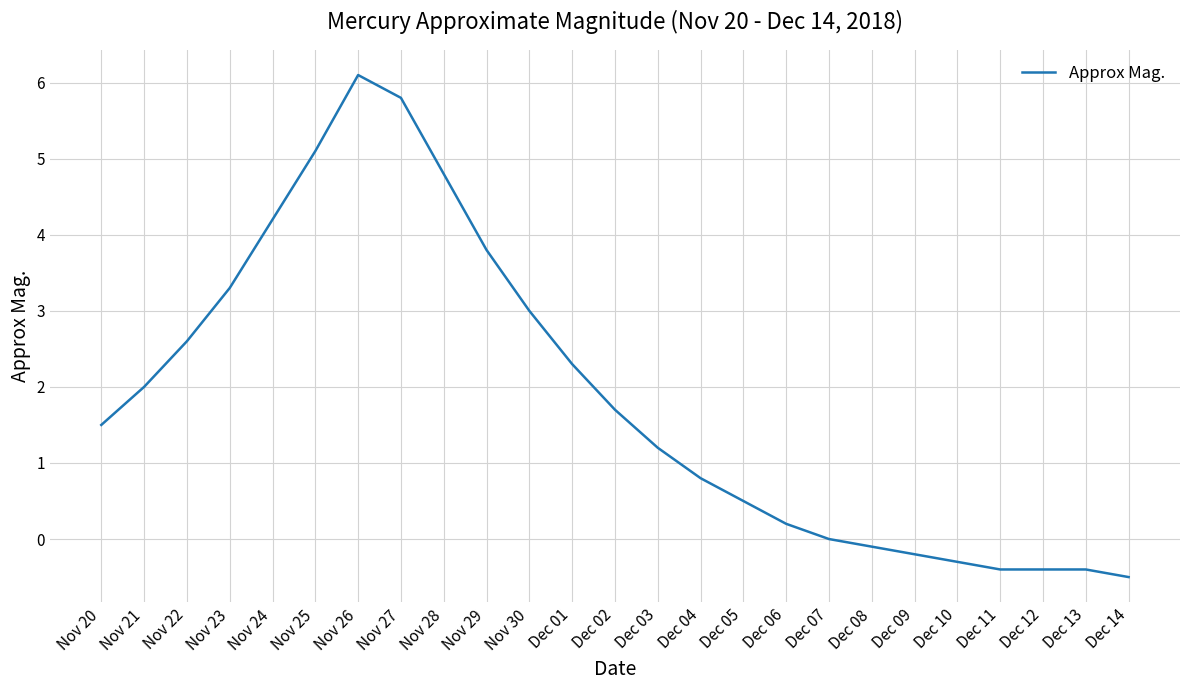

What position from the left is Dec 14?

25